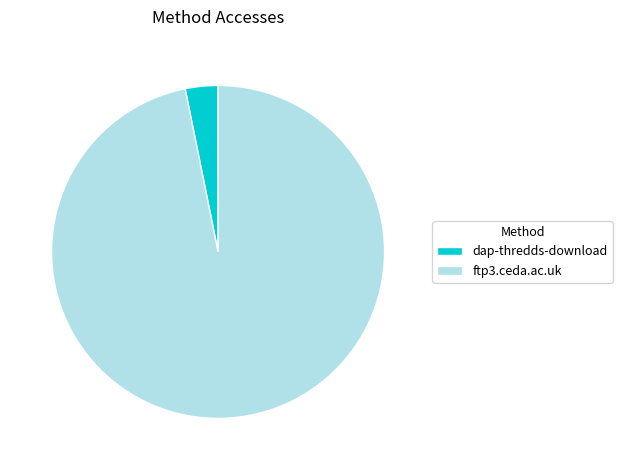

Between ftp3.ceda.ac.uk and dap-thredds-download, which is larger?

ftp3.ceda.ac.uk